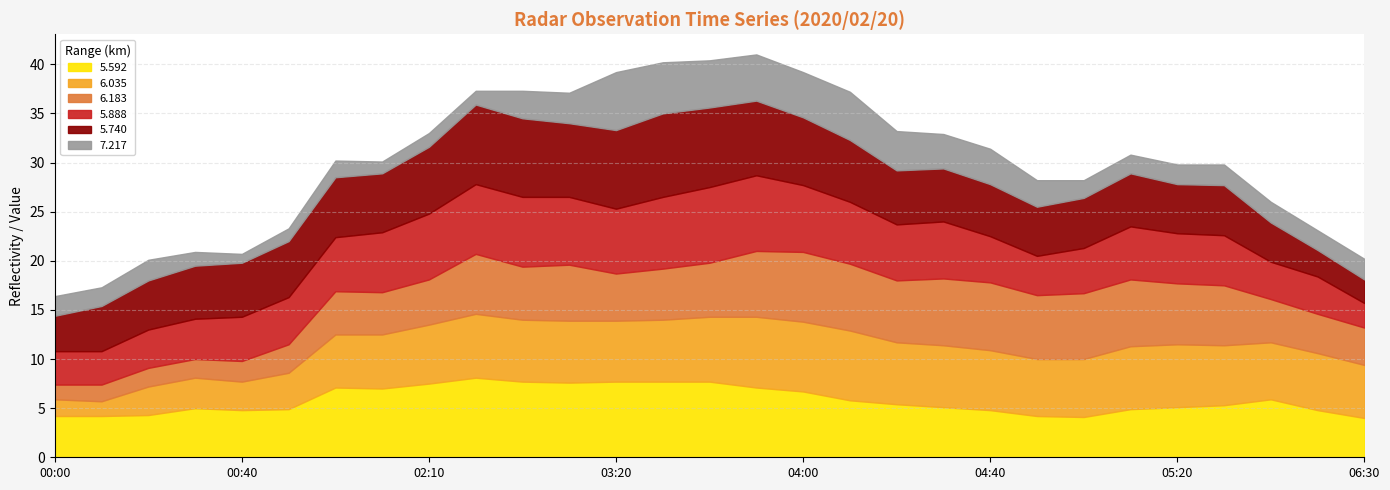

How many data points in 5.740 are above 5?

21